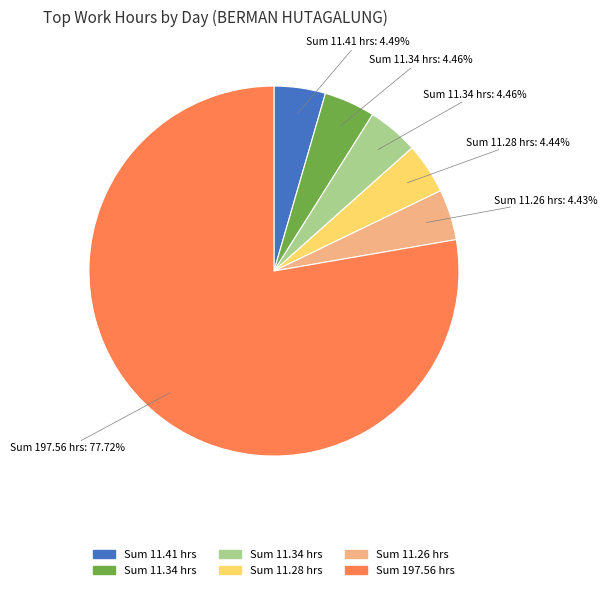

Is there any slice that represents more than half of the pie?

Yes